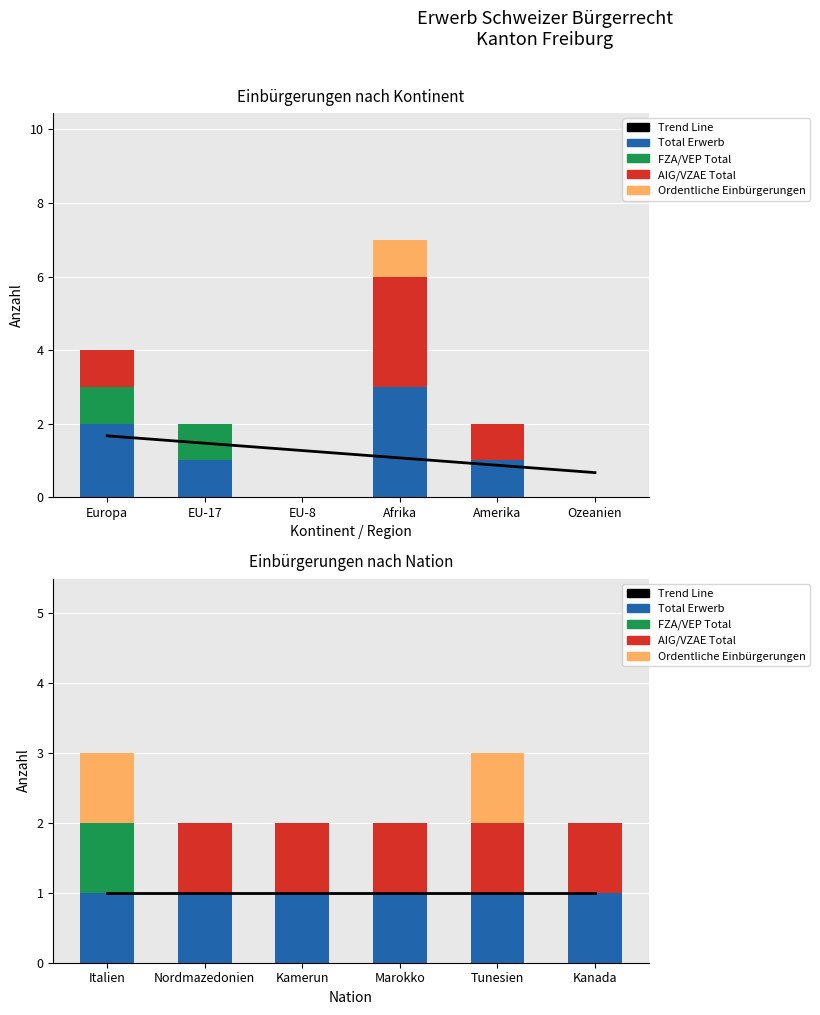

What is the sum of all Trend Line values?

6.0